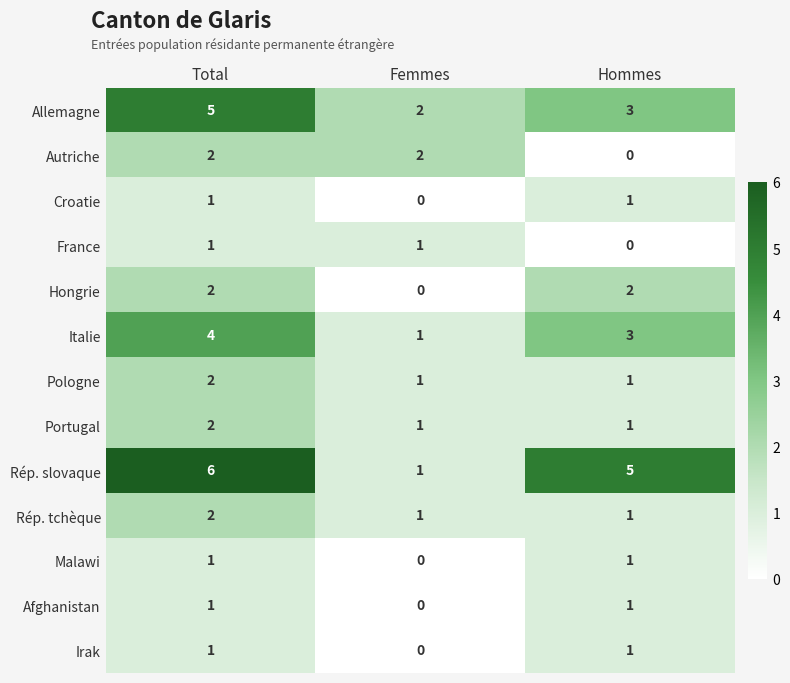

What is the spread (max minus min) of values at Total?

5